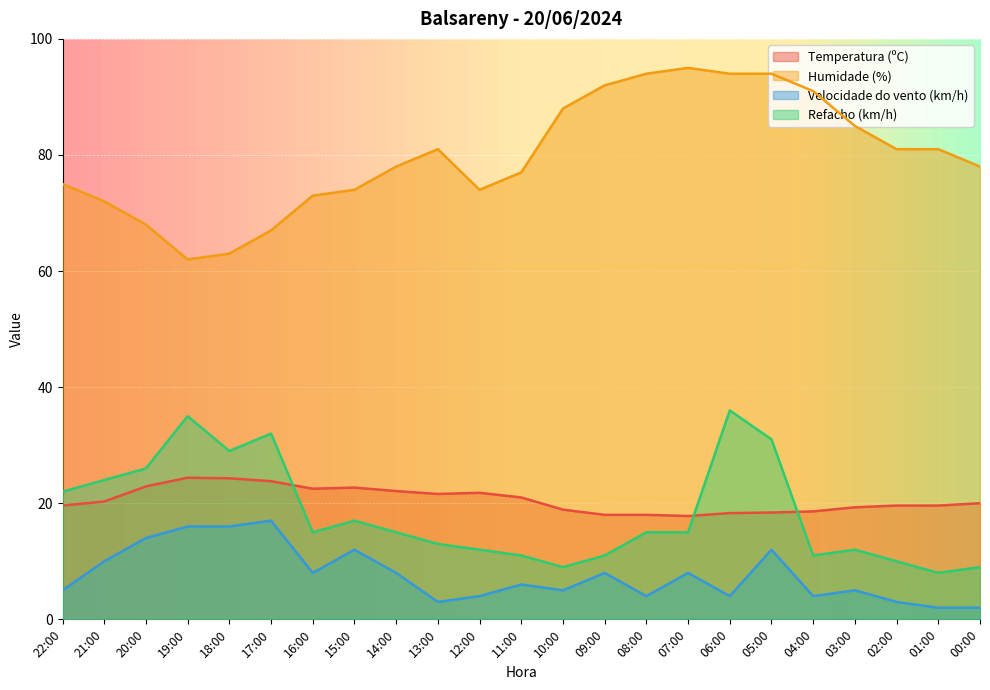

What is the highest value of the Velocidade do vento (km/h) series?

17.0